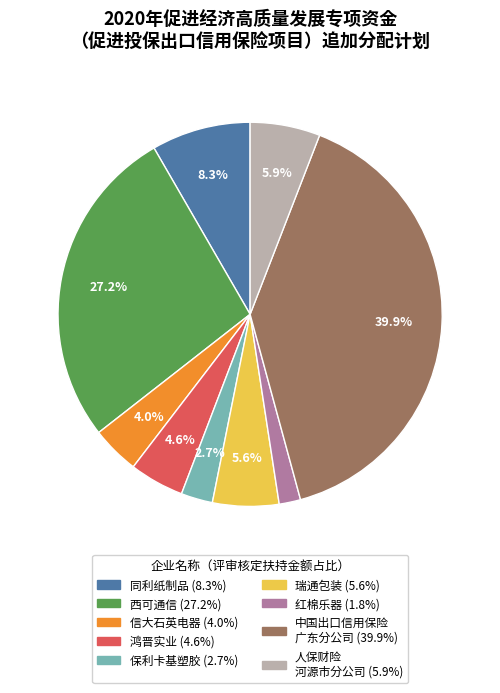

To the nearest percent, what is the average slice percentage?

11%